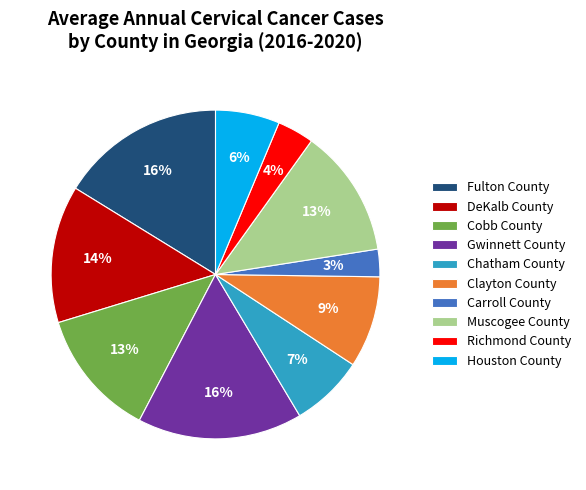

Count the number of slices in the pie.

10